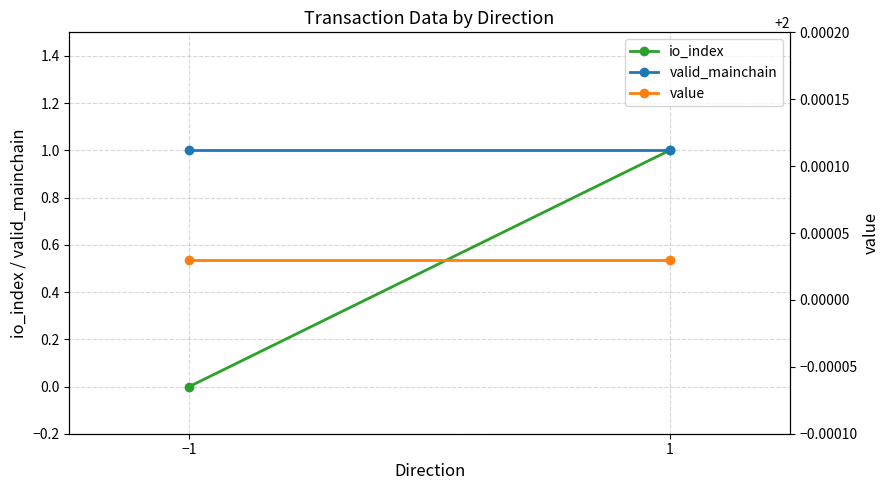

Which category has the highest value across all series?

−1